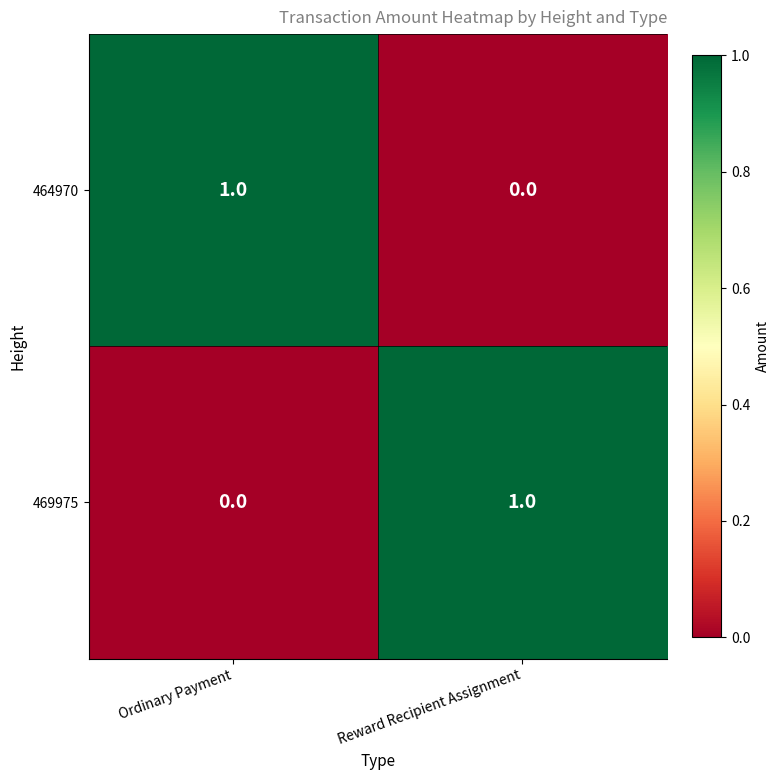

At which label does 464970 reach its peak?

Ordinary Payment